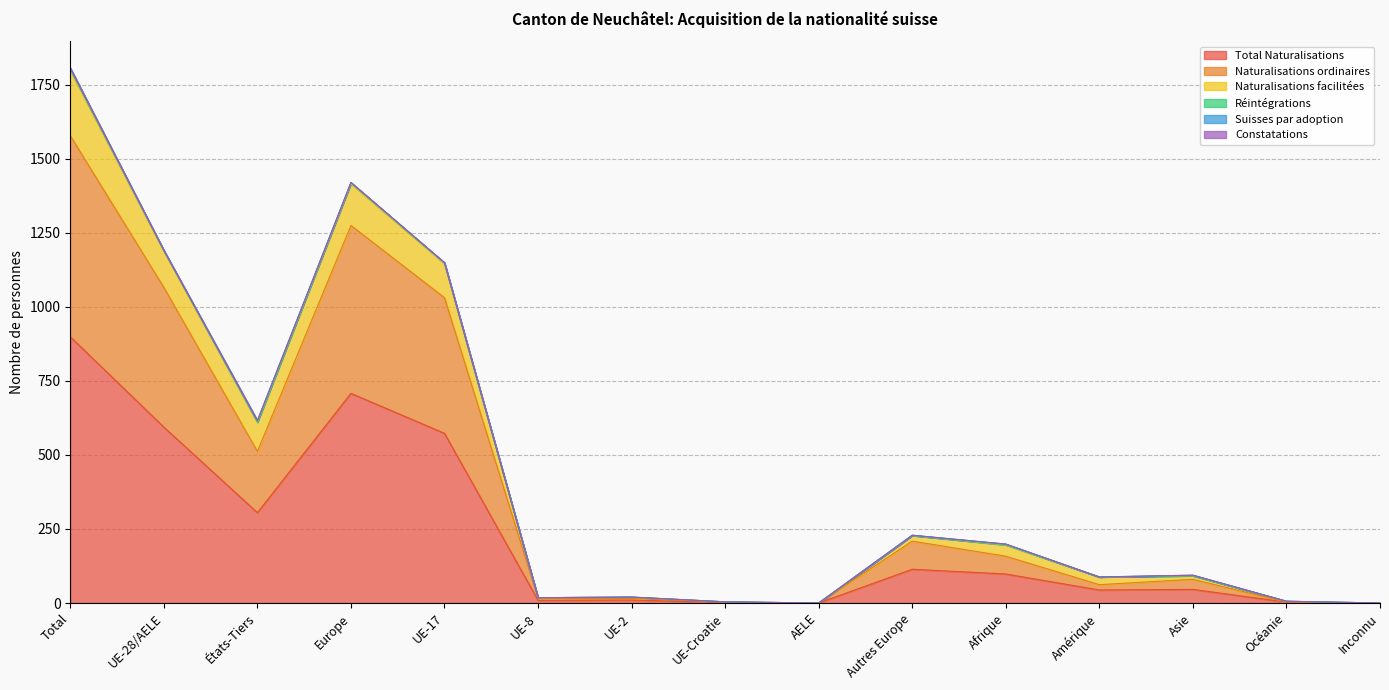

Which has a higher value, UE-Croatie or Total?

Total